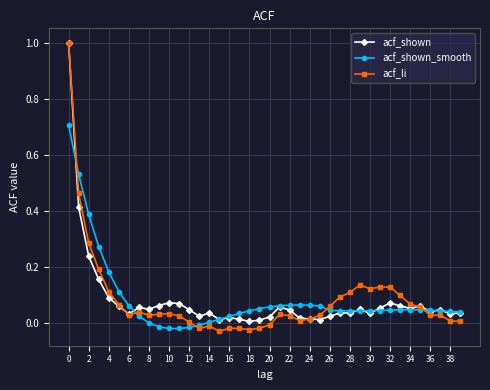

Which series has the largest range (max minus min)?

acf_li